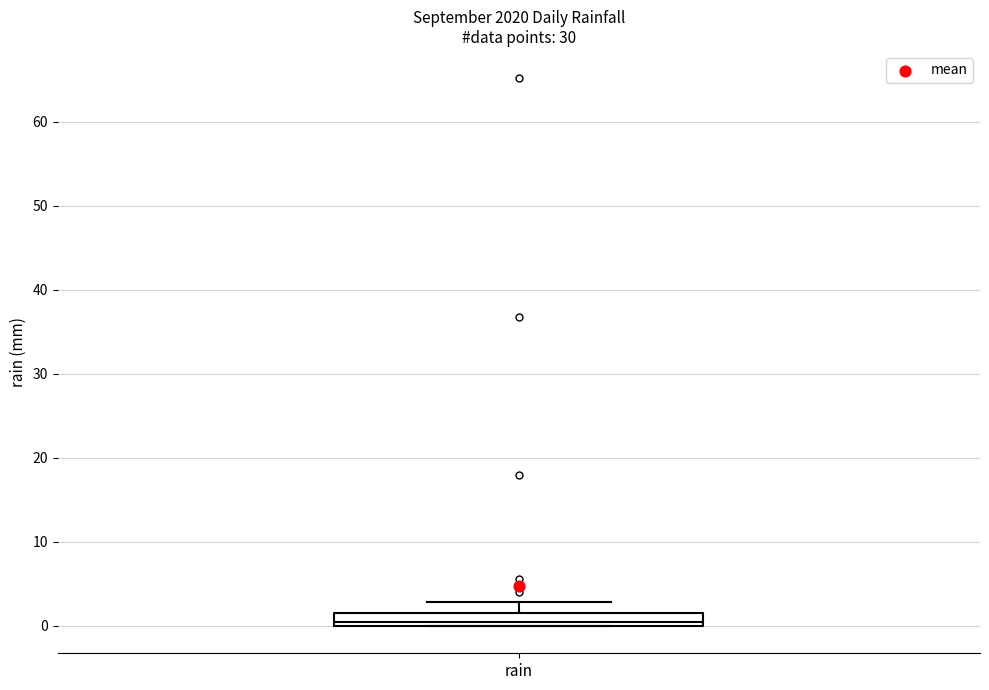

Read this box plot against the y-axis: the position of the median line, the range covered by the box, and the ends of both whiskers. The values are not printed on the chart, so give them approximately, as read against the axis.

median 1, box 0 to 2, whiskers 0 to 3